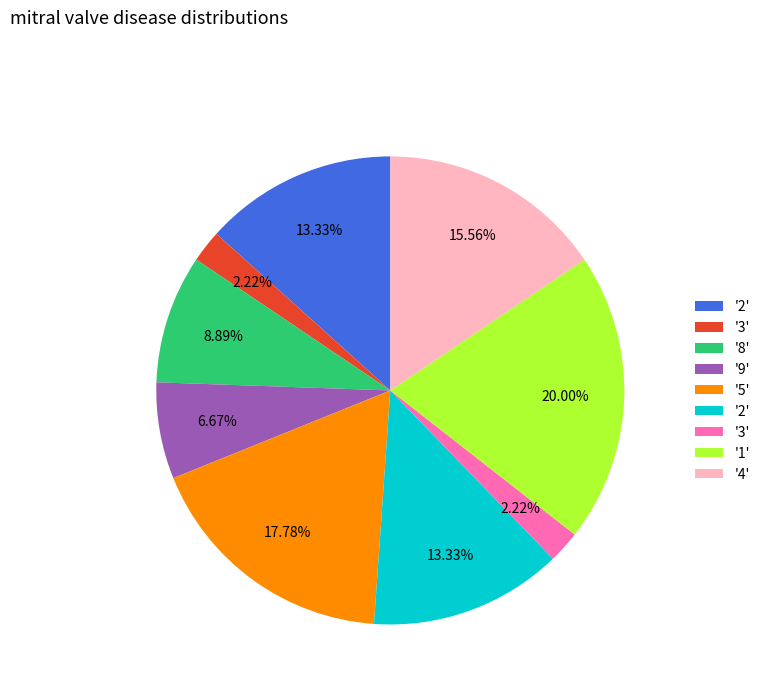

Does any single category account for the majority?

No